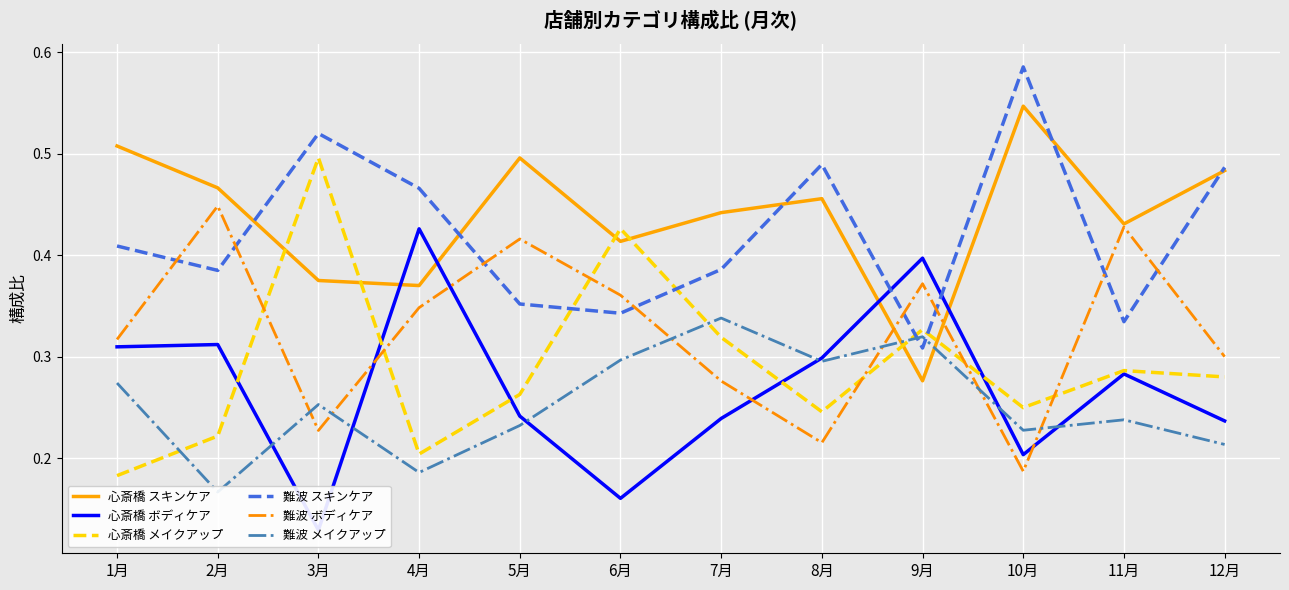

What is the highest value of the 難波 スキンケア series?

0.6